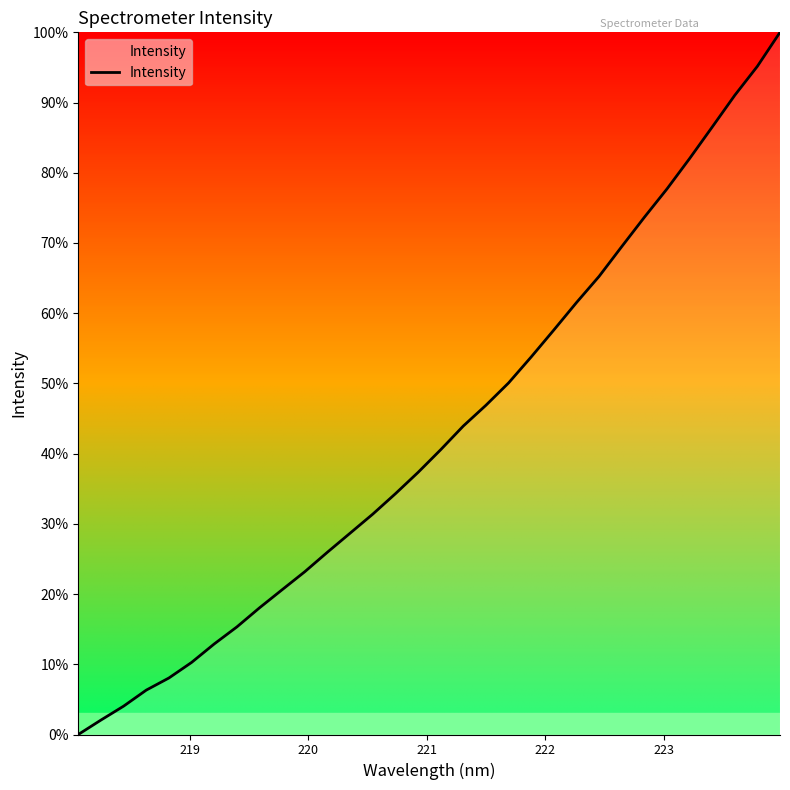

Is this an area chart (filled region under the line)?

Yes